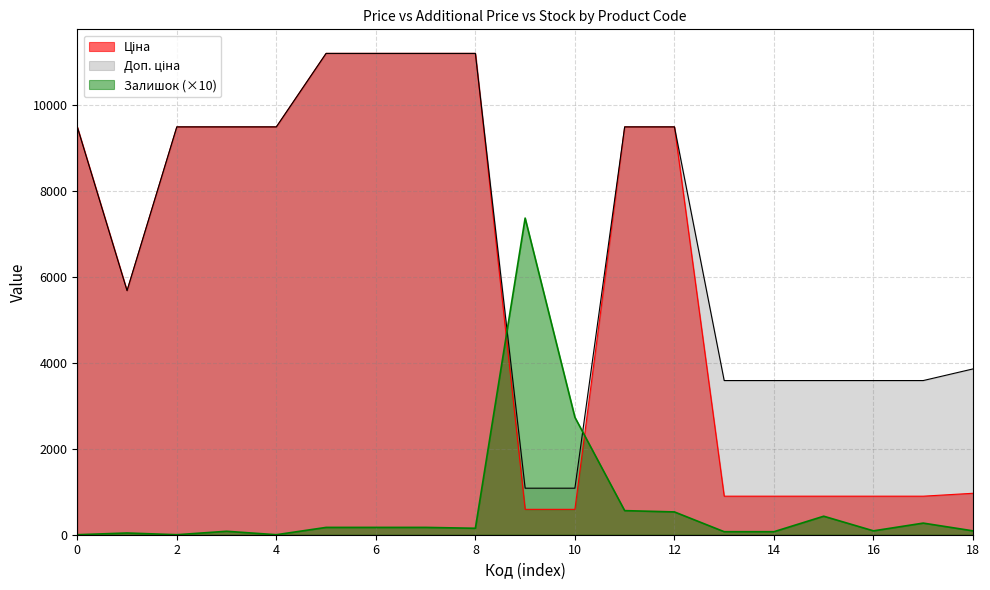

How many data points in Доп. ціна are less than 9480?

9